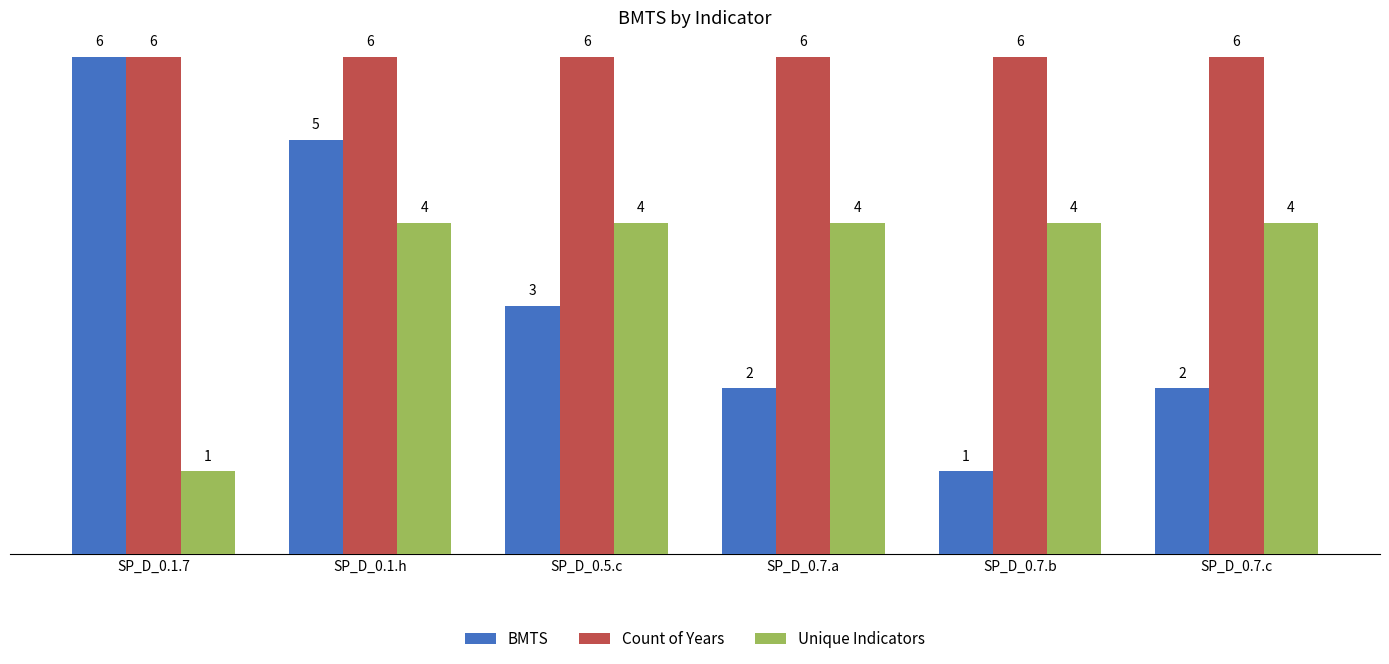

The value of Count of Years at SP_D_0.7.a is 3. True or false?

False